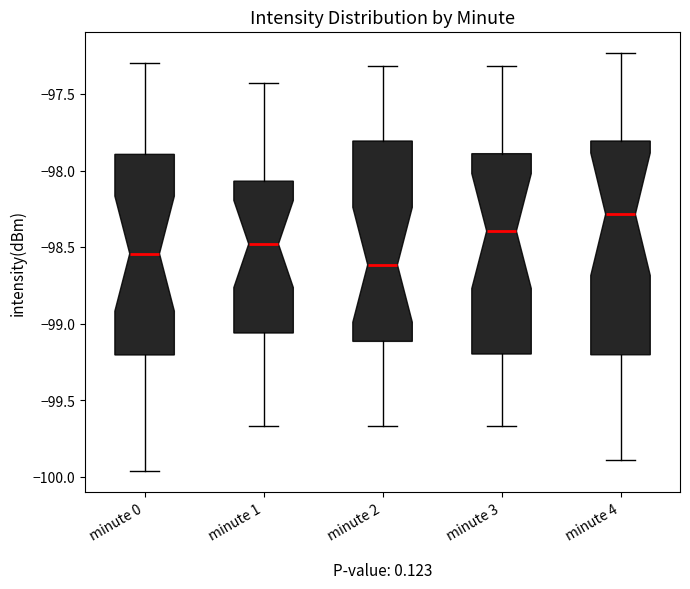

Reading left to right, transcribe this box plot: for each box, give where its median line is, the range the box spans, and where its two whiskers end, as read against the y-axis. The values are not printed on the chart, so give them approximately, as read against the axis.

minute 0: median -98.55, box -99.20 to -97.90, whiskers -99.95 to -97.30
minute 1: median -98.50, box -99.05 to -98.05, whiskers -99.65 to -97.45
minute 2: median -98.60, box -99.10 to -97.80, whiskers -99.65 to -97.30
minute 3: median -98.40, box -99.20 to -97.90, whiskers -99.65 to -97.30
minute 4: median -98.30, box -99.20 to -97.80, whiskers -99.90 to -97.25